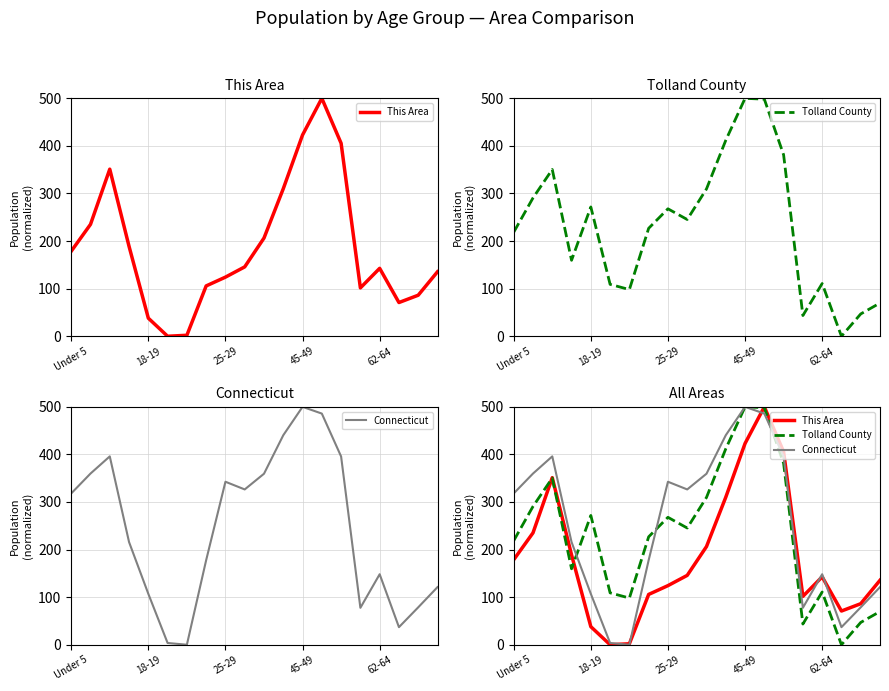

True or false: Connecticut has more than 2 points higher than both neighbors.

True